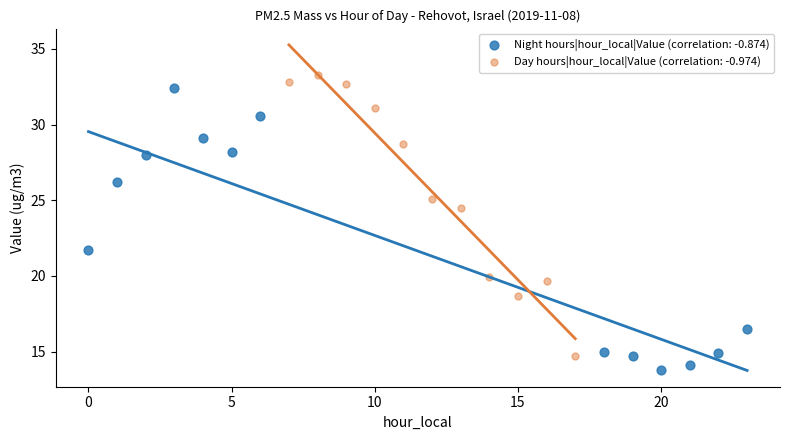

What are all the series names shown in the legend?

Night hours|hour_local|Value (correlation: -0.874), Day hours|hour_local|Value (correlation: -0.974)